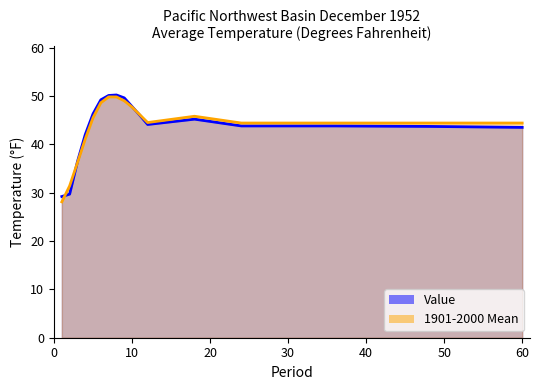

Rank the series by their average value, from highest to lowest.

1901-2000 Mean, Value